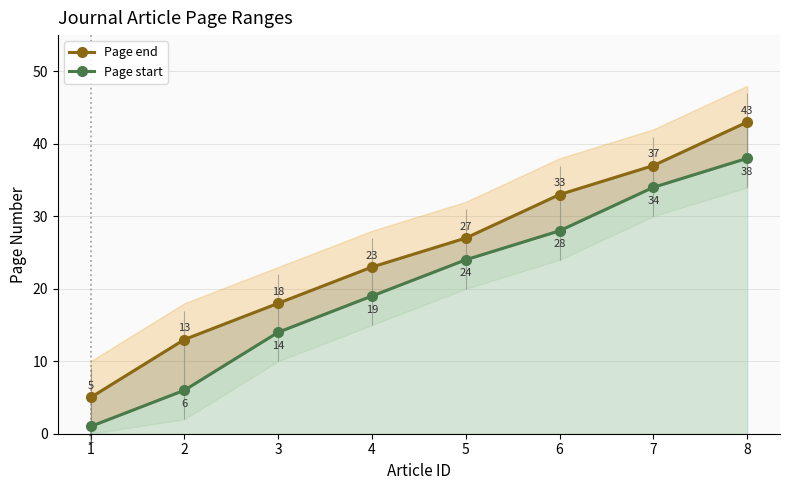

List the series in order of their peak value, highest first.

Page end, Page start